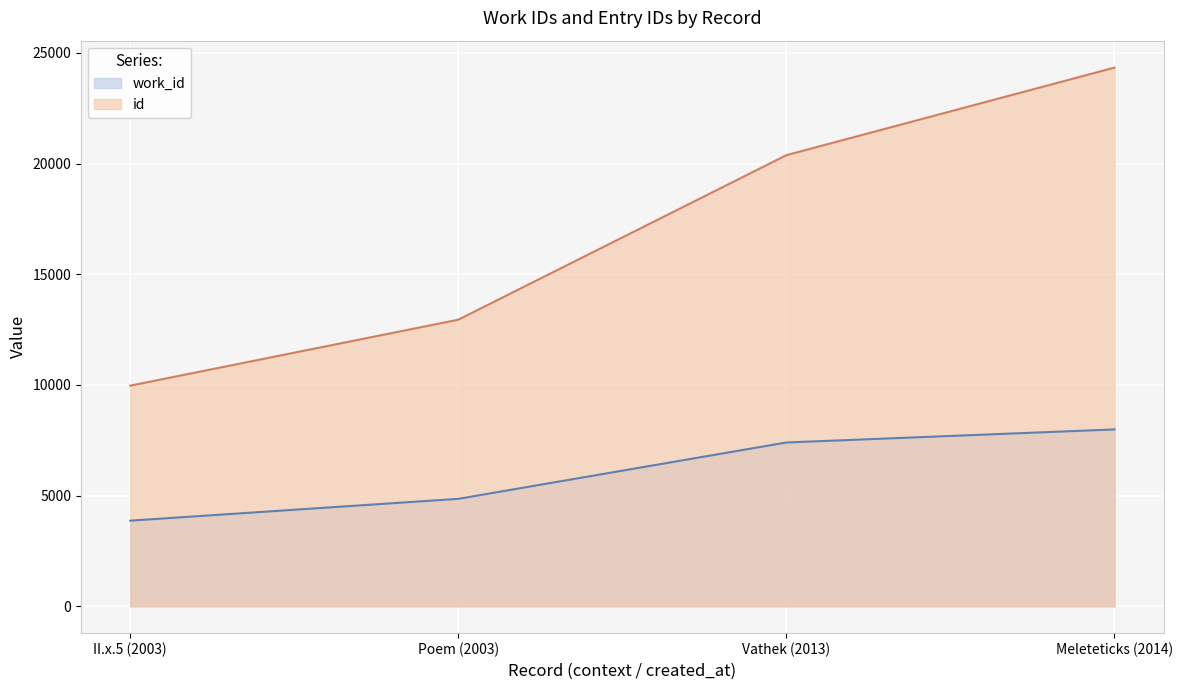

The value of id at Meleteticks (2014) is 42489. True or false?

False